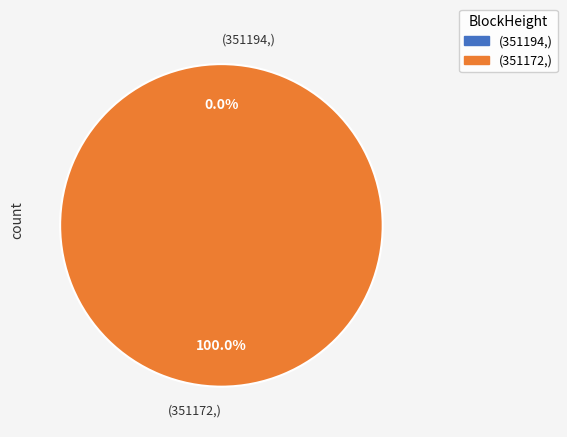

Which slice is the largest?

351172